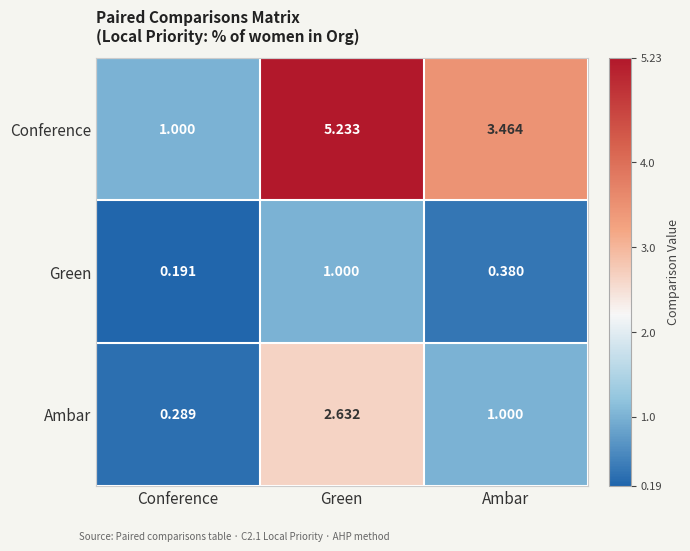

At which category does the chart reach its peak across all series?

Green